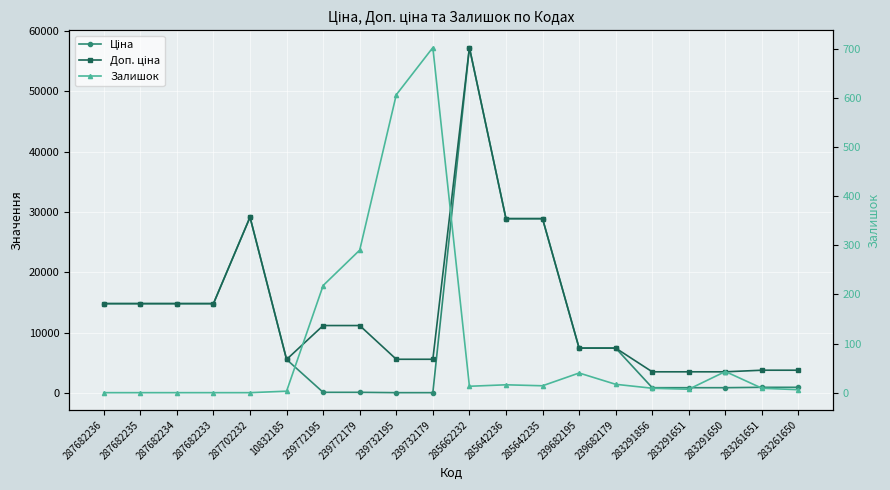

At which category is the sum across all series the highest?

285662232